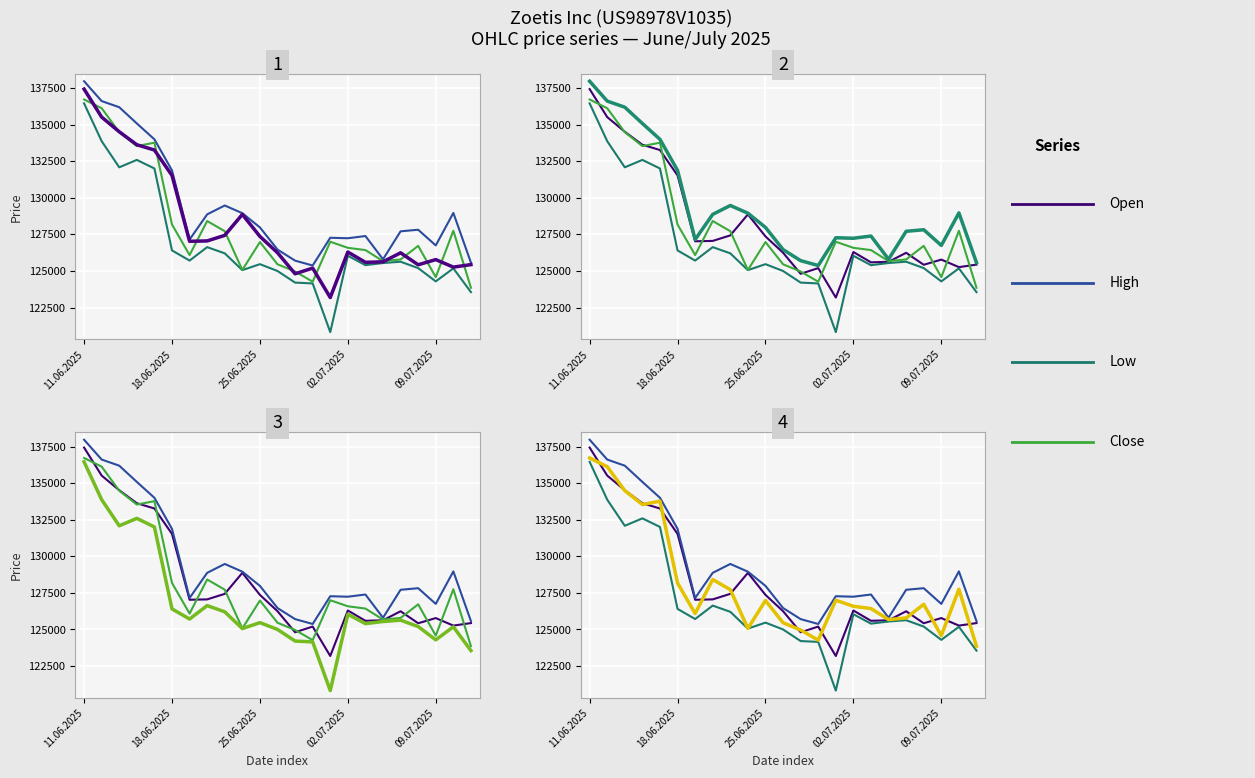

How many data points in High are less than 127820?

11